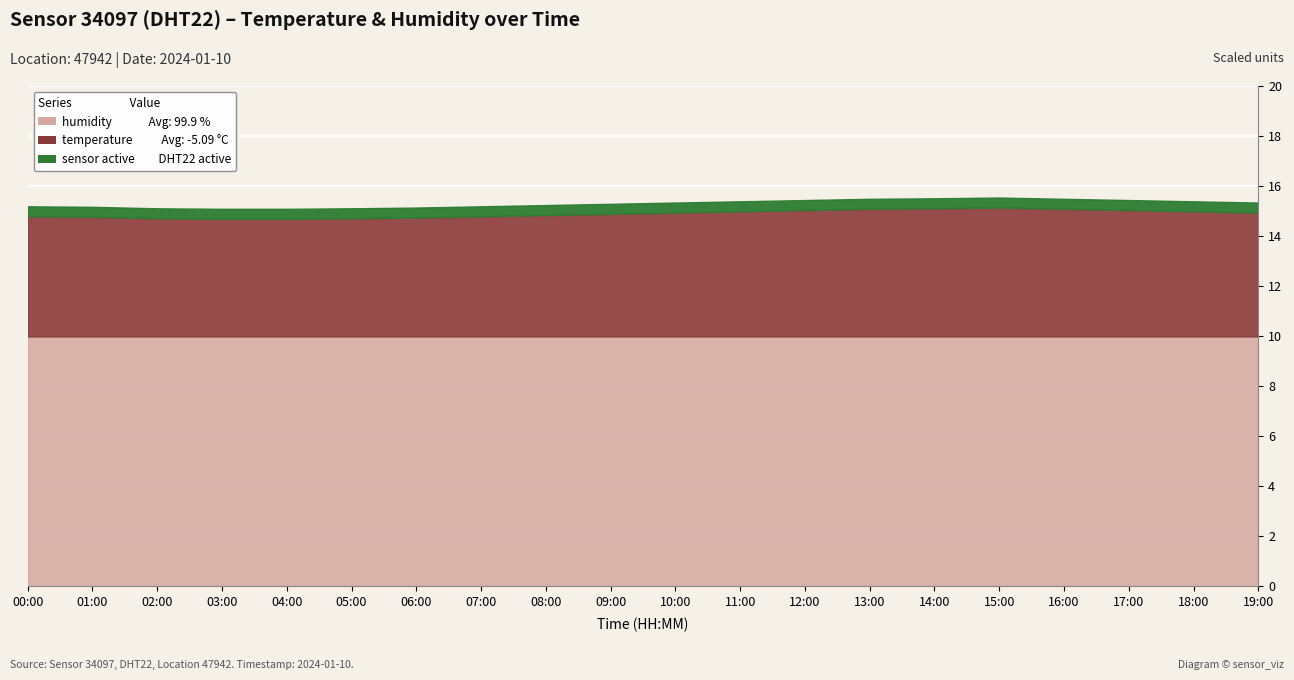

Reading right to left, list all the values displayed in this chart.

temperature: 19:00=-5.0	18:00=-5.0	17:00=-5.0	16:00=-4.9	15:00=-4.8	14:00=-4.9	13:00=-4.9	12:00=-5.0	11:00=-5.0	10:00=-5.0	09:00=-5.1	08:00=-5.2	07:00=-5.2	06:00=-5.2	05:00=-5.3	04:00=-5.3	03:00=-5.3	02:00=-5.3	01:00=-5.2	00:00=-5.2
humidity: 19:00=99.9	18:00=99.9	17:00=99.9	16:00=99.9	15:00=99.9	14:00=99.9	13:00=99.9	12:00=99.9	11:00=99.9	10:00=99.9	09:00=99.9	08:00=99.9	07:00=99.9	06:00=99.9	05:00=99.9	04:00=99.9	03:00=99.9	02:00=99.9	01:00=99.9	00:00=99.9